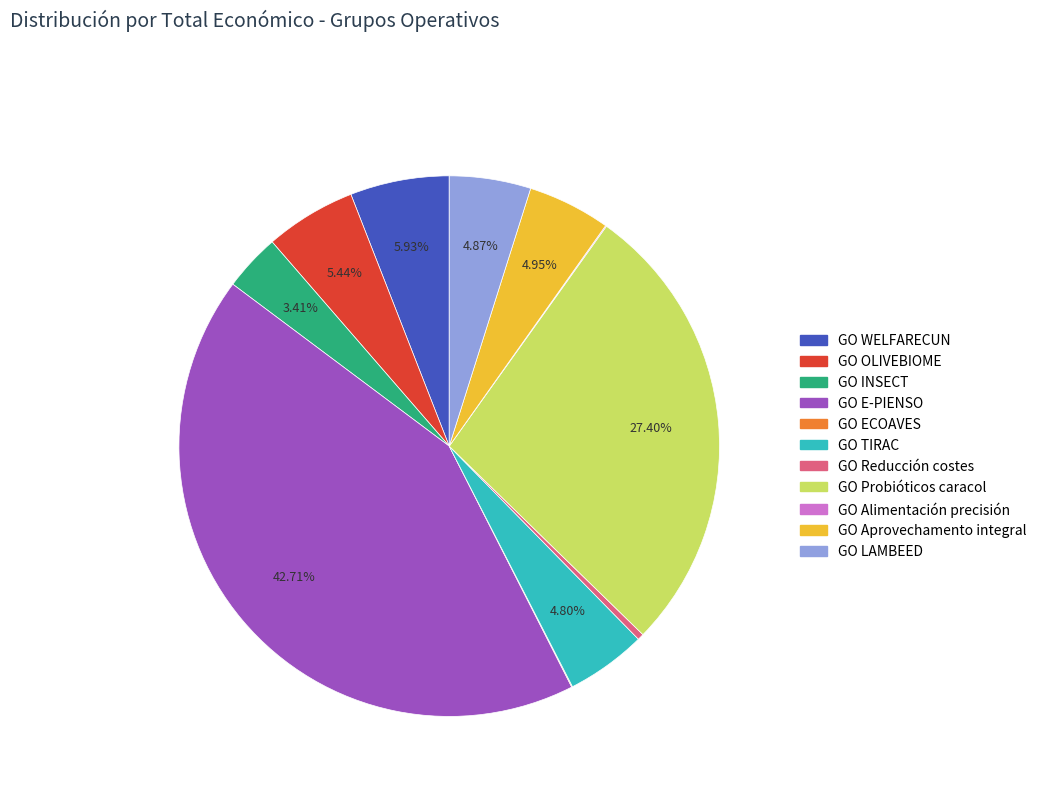

What is the largest slice in the pie chart?

GO E-PIENSO